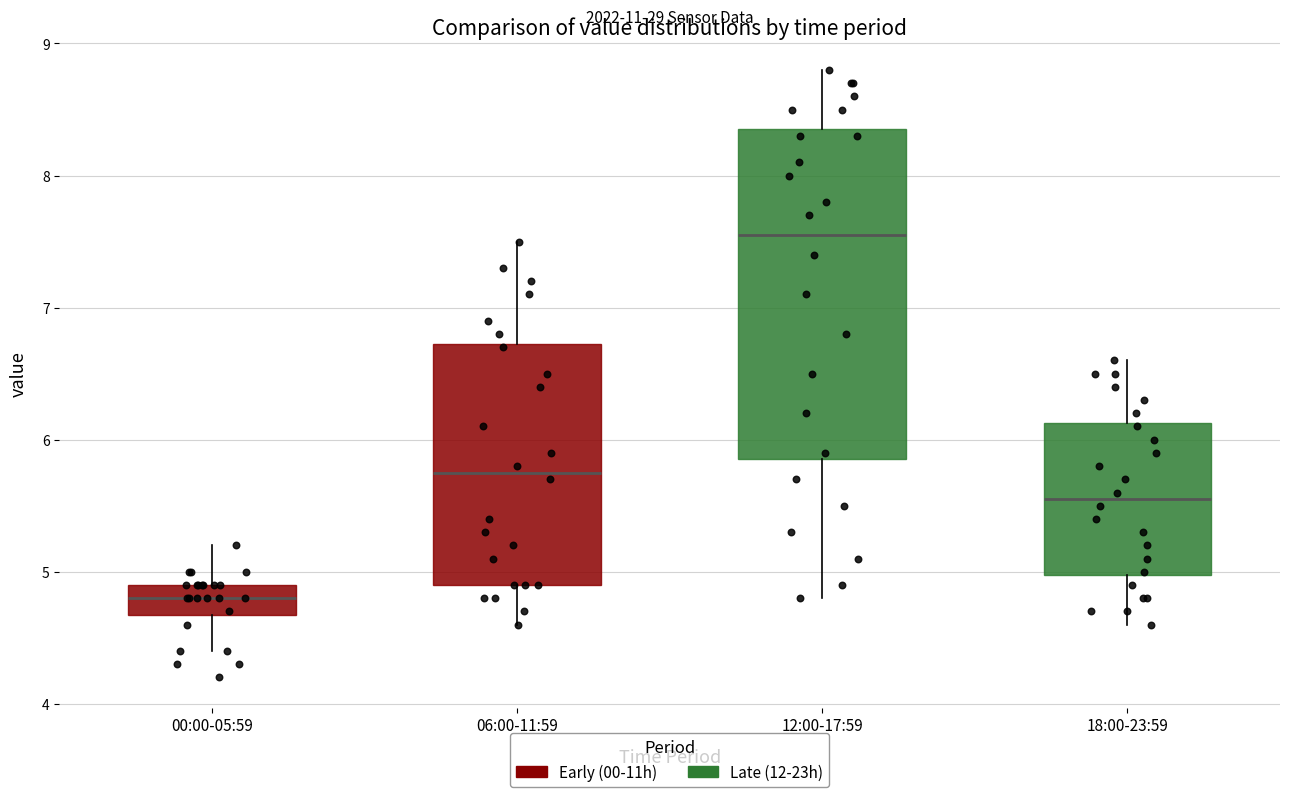

Reading left to right, read every box against the y-axis: the position of its median line, the range the box covers, and the ends of its whiskers. The values are not printed on the chart, so give them approximately, as read against the axis.

00:00-05:59: median 4.8, box 4.7 to 4.9, whiskers 4.4 to 5.2
06:00-11:59: median 5.8, box 4.9 to 6.7, whiskers 4.6 to 7.5
12:00-17:59: median 7.6, box 5.9 to 8.4, whiskers 4.8 to 8.8
18:00-23:59: median 5.6, box 5.0 to 6.1, whiskers 4.6 to 6.6